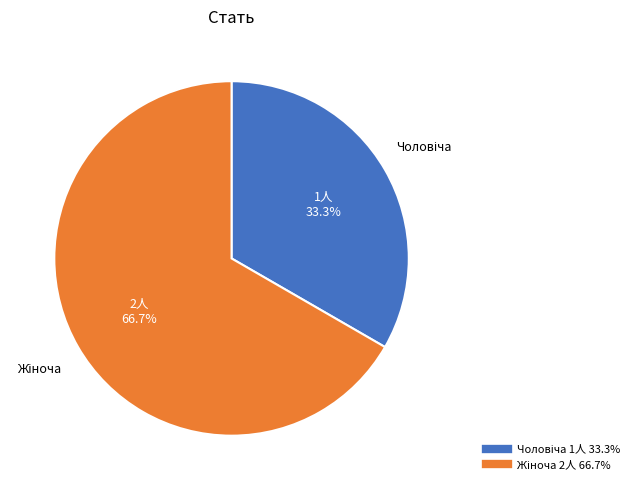

To the nearest percent, what is the difference between the largest and smallest slice percentages?

33%